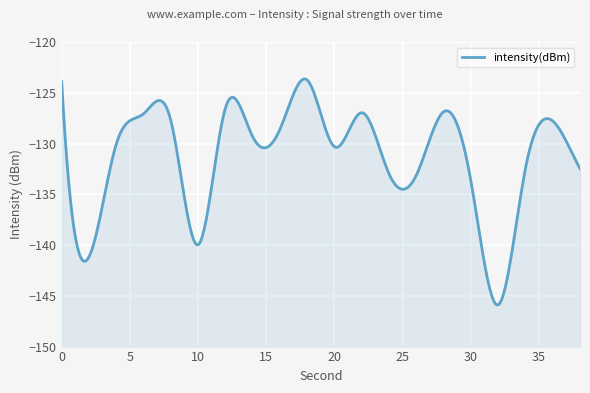

What is the smallest value displayed?

-145.9